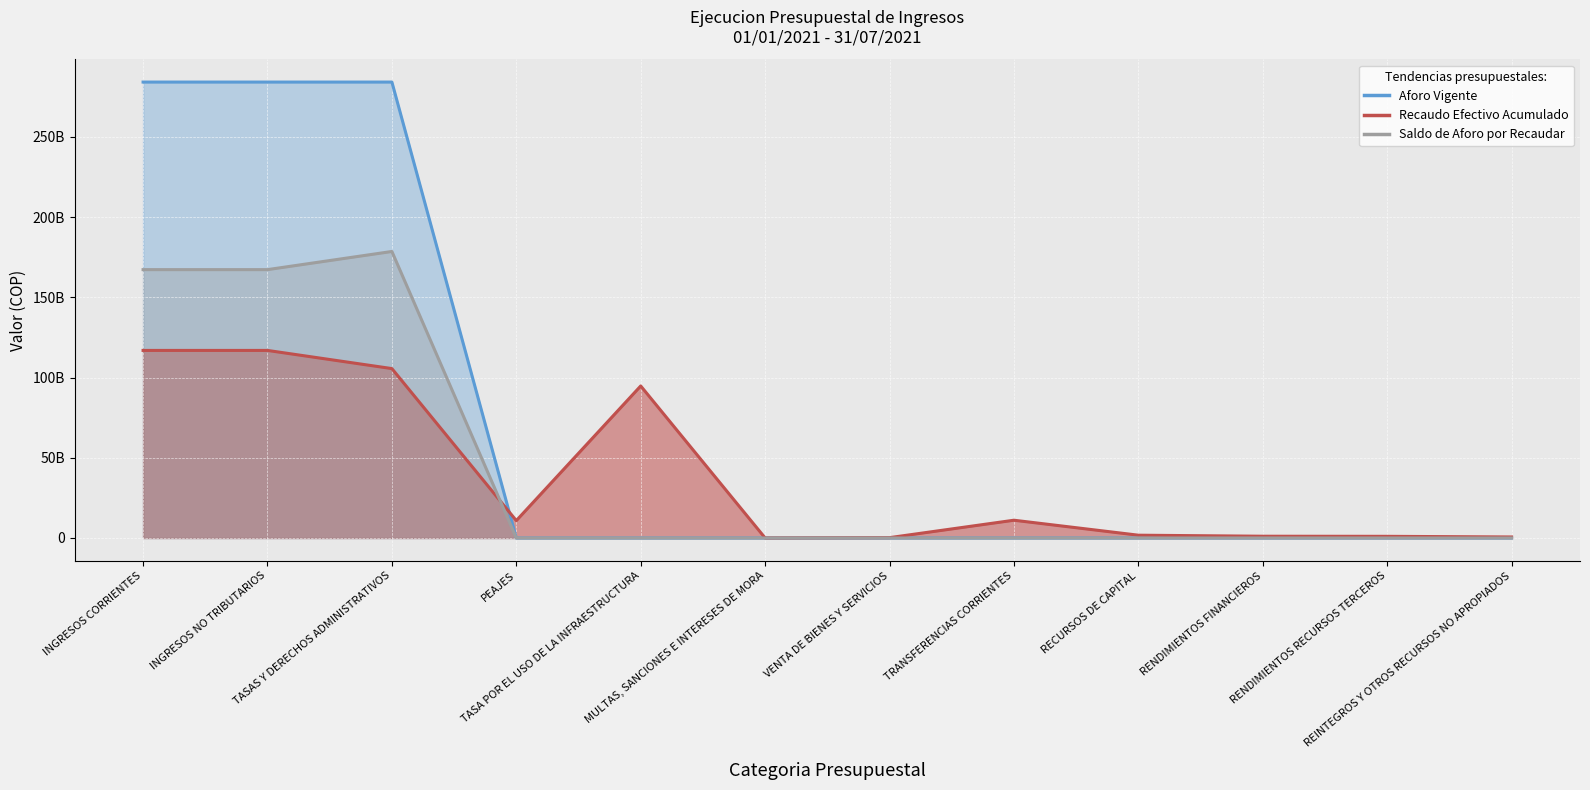

Reading left to right, transcribe all the data shown in this chart.

Aforo Vigente: INGRESOS CORRIENTES=284167000000.0	INGRESOS NO TRIBUTARIOS=284167000000.0	TASAS Y DERECHOS ADMINISTRATIVOS=284167000000.0	PEAJES=0.0	TASA POR EL USO DE LA INFRAESTRUCTURA=0.0	MULTAS, SANCIONES E INTERESES DE MORA=0.0	VENTA DE BIENES Y SERVICIOS=0.0	TRANSFERENCIAS CORRIENTES=0.0	RECURSOS DE CAPITAL=0.0	RENDIMIENTOS FINANCIEROS=0.0	RENDIMIENTOS RECURSOS TERCEROS=0.0	REINTEGROS Y OTROS RECURSOS NO APROPIADOS=0.0
Recaudo Efectivo Acumulado: INGRESOS CORRIENTES=116906807482.6	INGRESOS NO TRIBUTARIOS=116906807482.6	TASAS Y DERECHOS ADMINISTRATIVOS=105586063210.0	PEAJES=10827028567.7	TASA POR EL USO DE LA INFRAESTRUCTURA=94759034642.3	MULTAS, SANCIONES E INTERESES DE MORA=26186917.0	VENTA DE BIENES Y SERVICIOS=217119970.0	TRANSFERENCIAS CORRIENTES=11077437385.6	RECURSOS DE CAPITAL=1746069821.9	RENDIMIENTOS FINANCIEROS=1104993266.1	RENDIMIENTOS RECURSOS TERCEROS=1040686685.2	REINTEGROS Y OTROS RECURSOS NO APROPIADOS=641076555.7
Saldo de Aforo por Recaudar: INGRESOS CORRIENTES=167260192517.4	INGRESOS NO TRIBUTARIOS=167260192517.4	TASAS Y DERECHOS ADMINISTRATIVOS=178580936790.0	PEAJES=0.0	TASA POR EL USO DE LA INFRAESTRUCTURA=0.0	MULTAS, SANCIONES E INTERESES DE MORA=0.0	VENTA DE BIENES Y SERVICIOS=0.0	TRANSFERENCIAS CORRIENTES=0.0	RECURSOS DE CAPITAL=0.0	RENDIMIENTOS FINANCIEROS=0.0	RENDIMIENTOS RECURSOS TERCEROS=0.0	REINTEGROS Y OTROS RECURSOS NO APROPIADOS=0.0